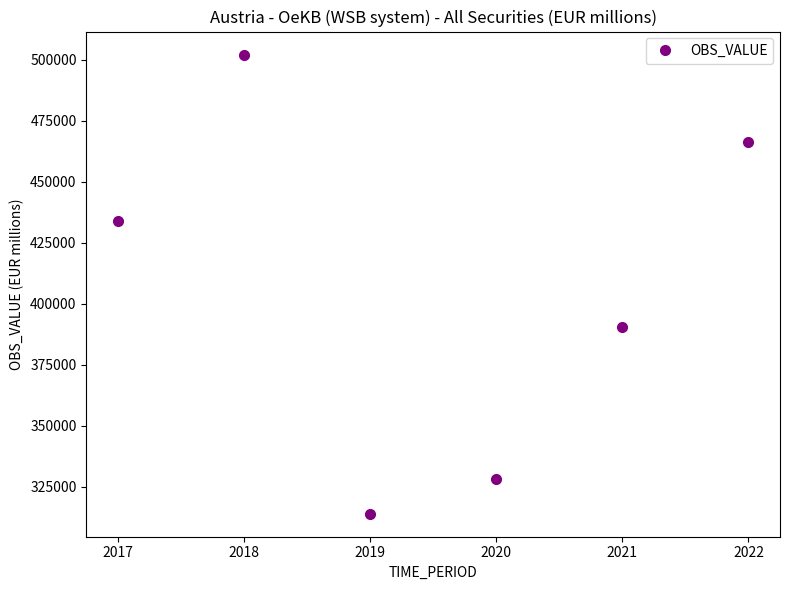

What is the sum of the values at 2019 and 2020?

641966